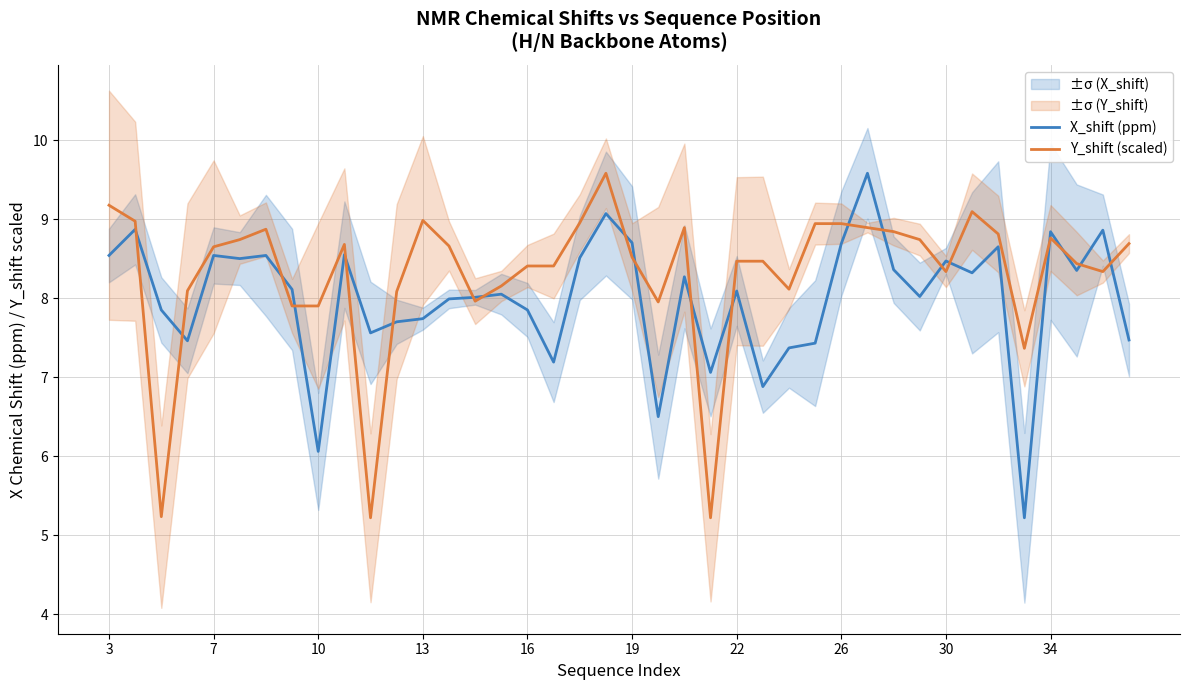

List the series in order of their overall mean, lowest first.

X_shift (ppm), Y_shift (scaled)